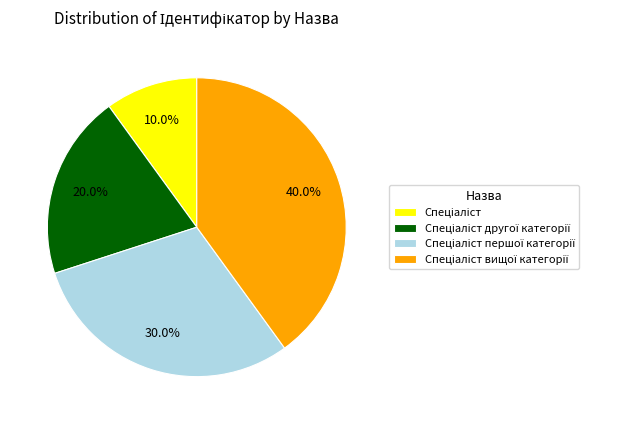

Is there any slice that represents more than half of the pie?

No